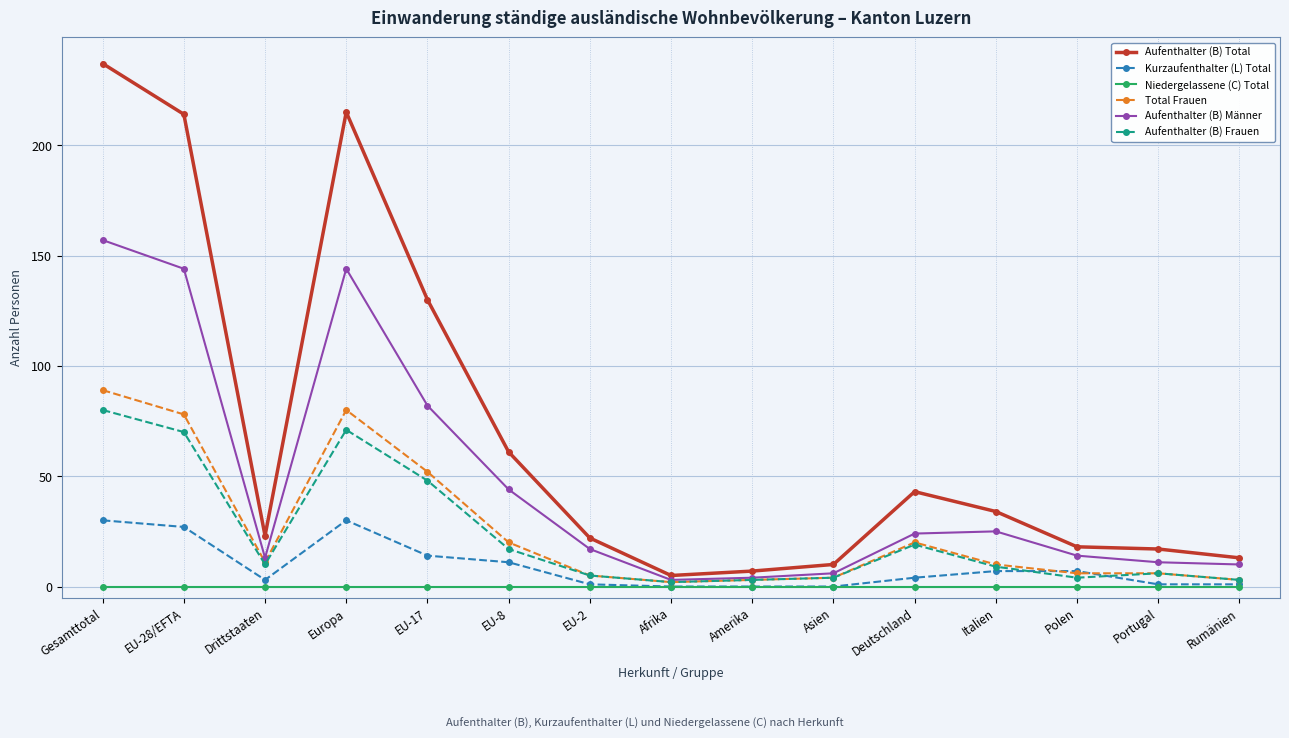

Which series has the widest spread of values?

Aufenthalter (B) Total